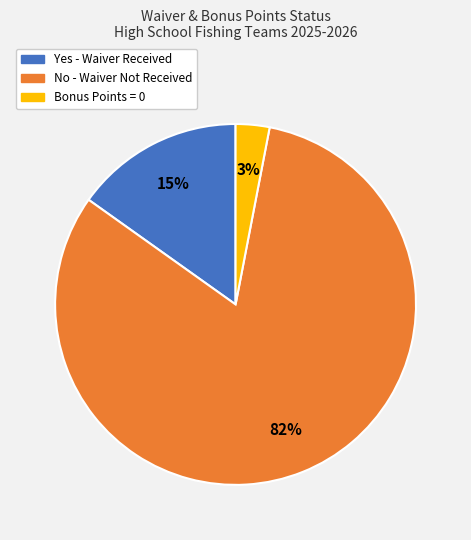

Is there any slice that represents more than half of the pie?

Yes